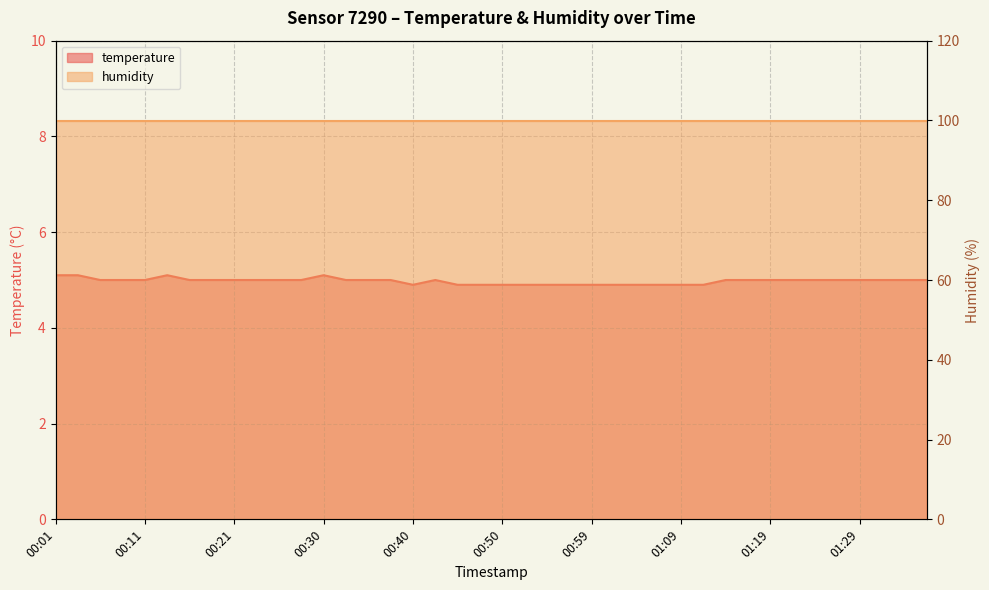

Reading left to right, transcribe all the data shown in this chart.

00:01=5.1	00:04=5.1	00:06=5.0	00:08=5.0	00:11=5.0	00:13=5.1	00:16=5.0	00:18=5.0	00:21=5.0	00:23=5.0	00:25=5.0	00:28=5.0	00:30=5.1	00:33=5.0	00:35=5.0	00:38=5.0	00:40=4.9	00:42=5.0	00:45=4.9	00:47=4.9	00:50=4.9	00:52=4.9	00:55=4.9	00:57=4.9	00:59=4.9	01:02=4.9	01:04=4.9	01:07=4.9	01:09=4.9	01:12=4.9	01:14=5.0	01:16=5.0	01:19=5.0	01:21=5.0	01:24=5.0	01:26=5.0	01:29=5.0	01:31=5.0	01:33=5.0	01:36=5.0